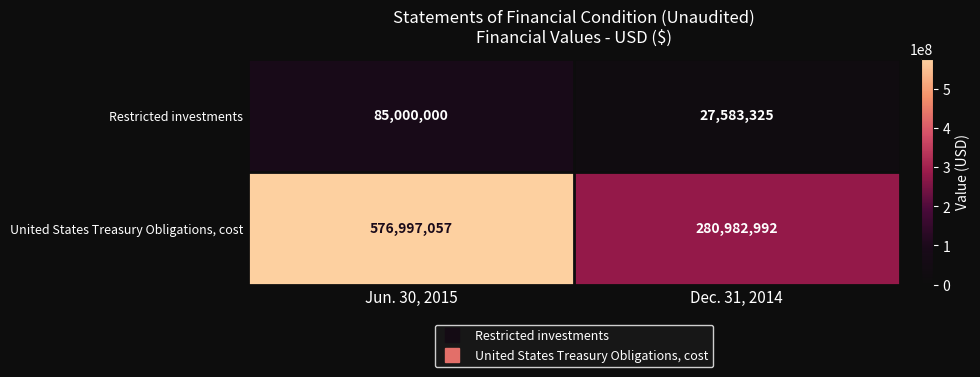

True or false: United States Treasury Obligations, cost has a value of 576997057 at Jun. 30, 2015.

True